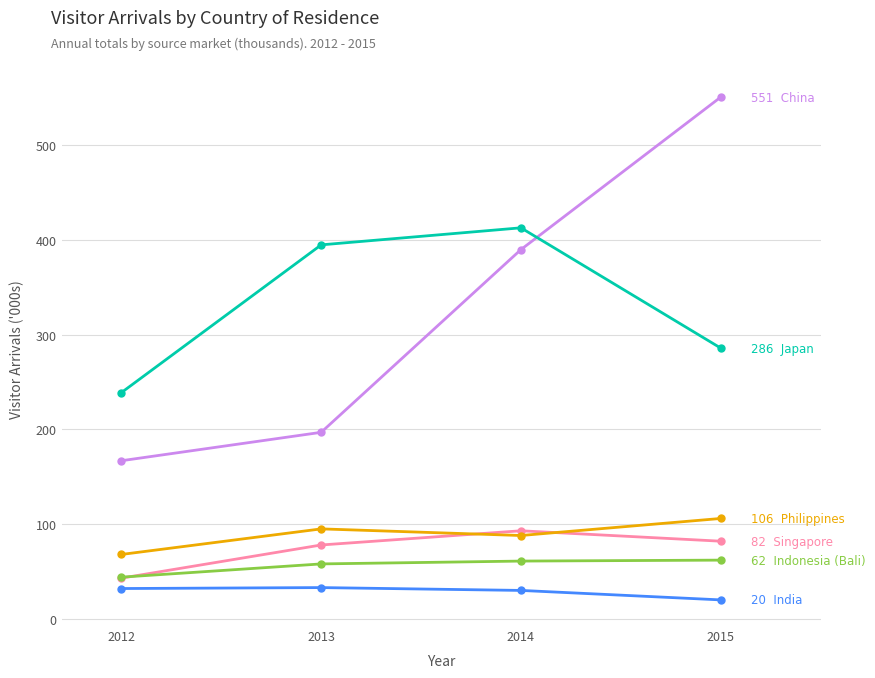

Is this an area chart (filled region under the line)?

No